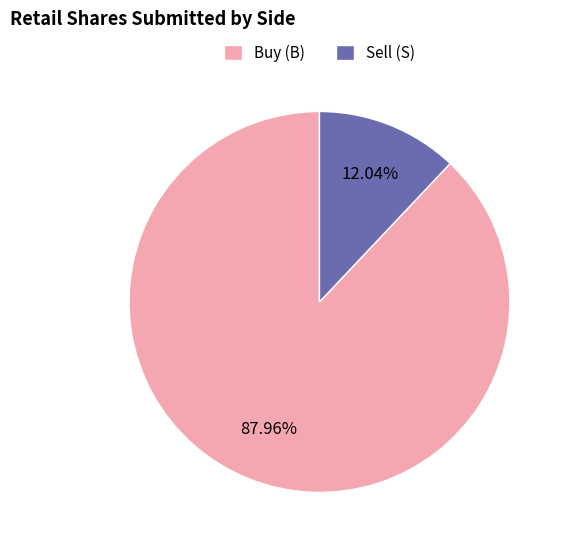

Rank the categories by value from highest to lowest.

Buy (B), Sell (S)